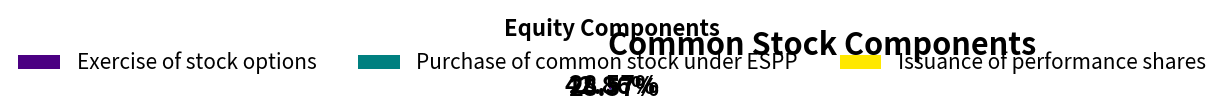

Which slice is the largest?

Exercise of stock options